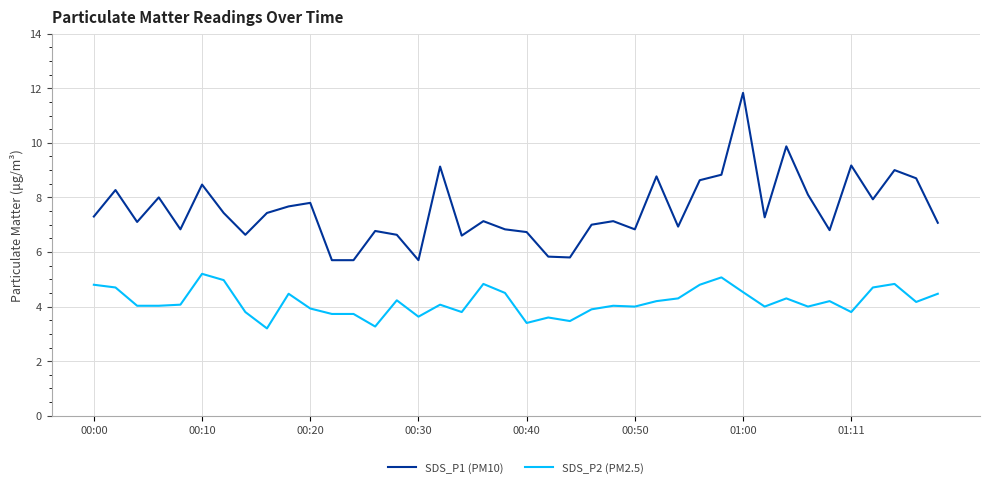

What is the difference between the maximum and minimum values in the SDS_P2 (PM2.5) series?

2.0